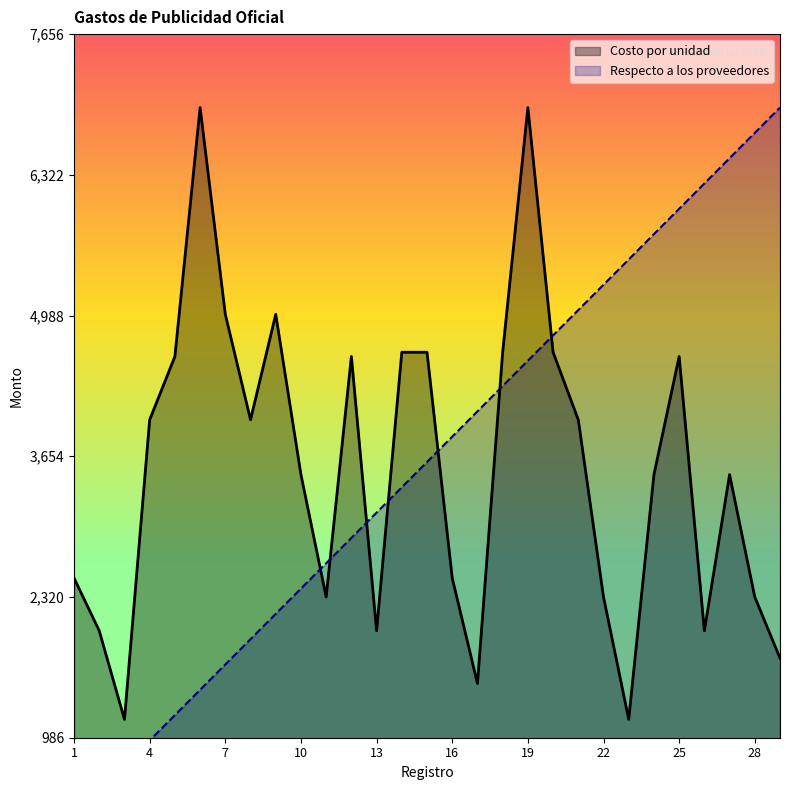

What is the average value of the Respecto a los proveedores series?

3600.0